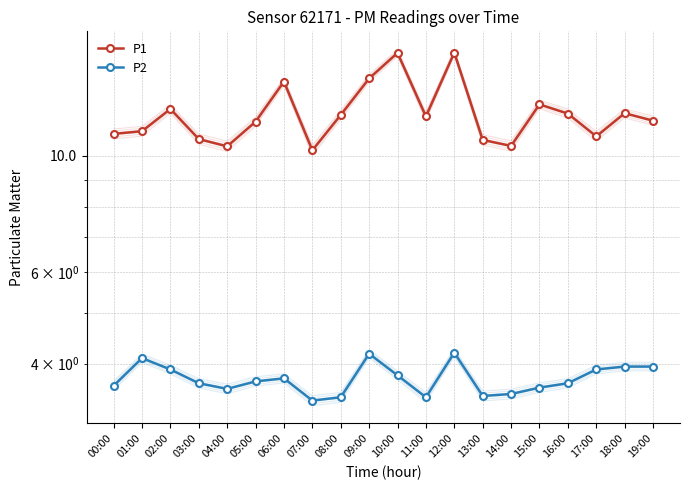

True or false: P2 and P1 cross at least once.

False